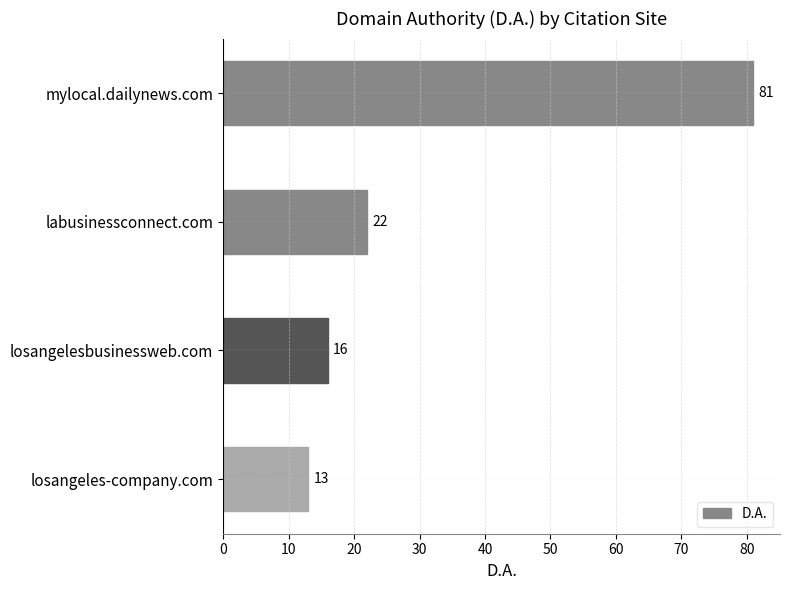

Rank the categories by value from lowest to highest.

losangeles-company.com, losangelesbusinessweb.com, labusinessconnect.com, mylocal.dailynews.com